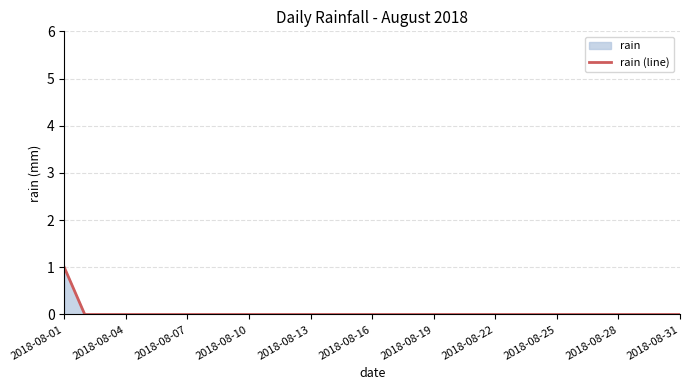

How many lines are shown in the chart?

1